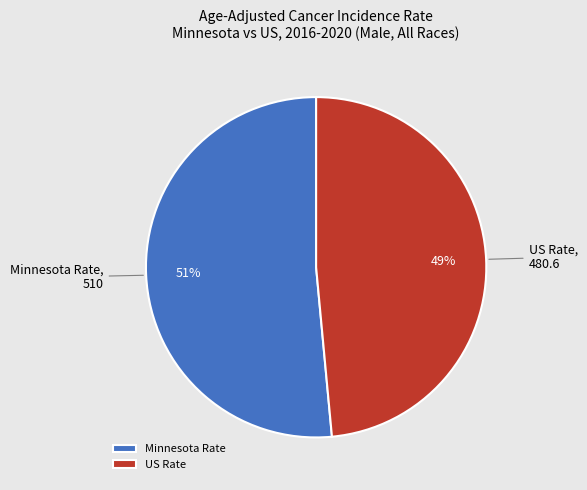

To the nearest percent, what is the combined percentage of Minnesota Rate and US Rate?

100%